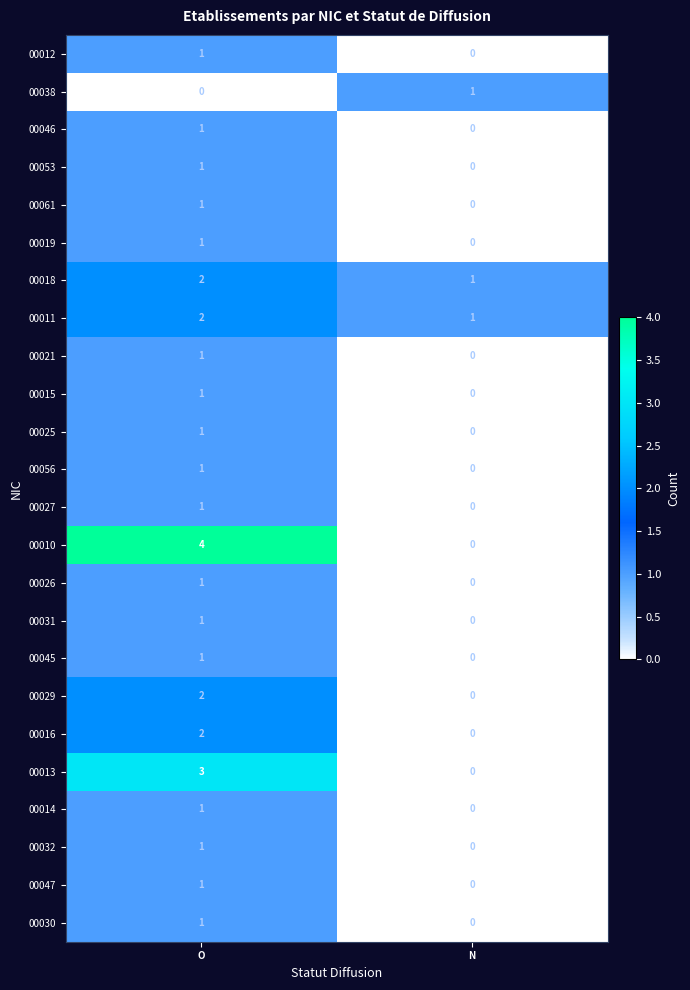

How many series are shown in this chart?

24